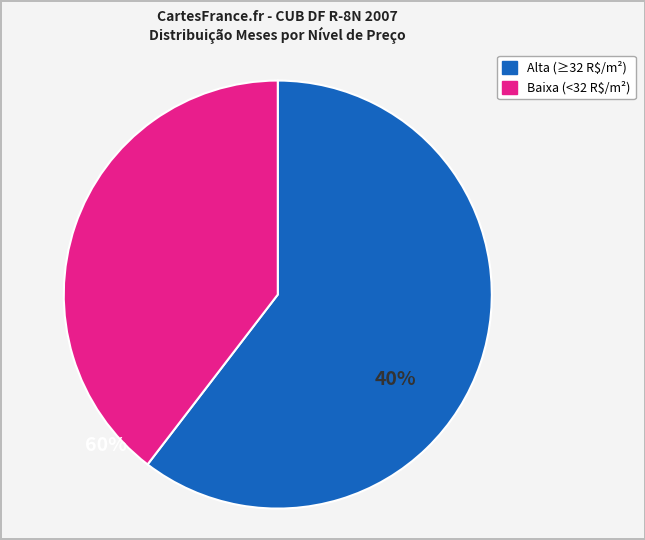

Is there a majority slice in this chart?

Yes